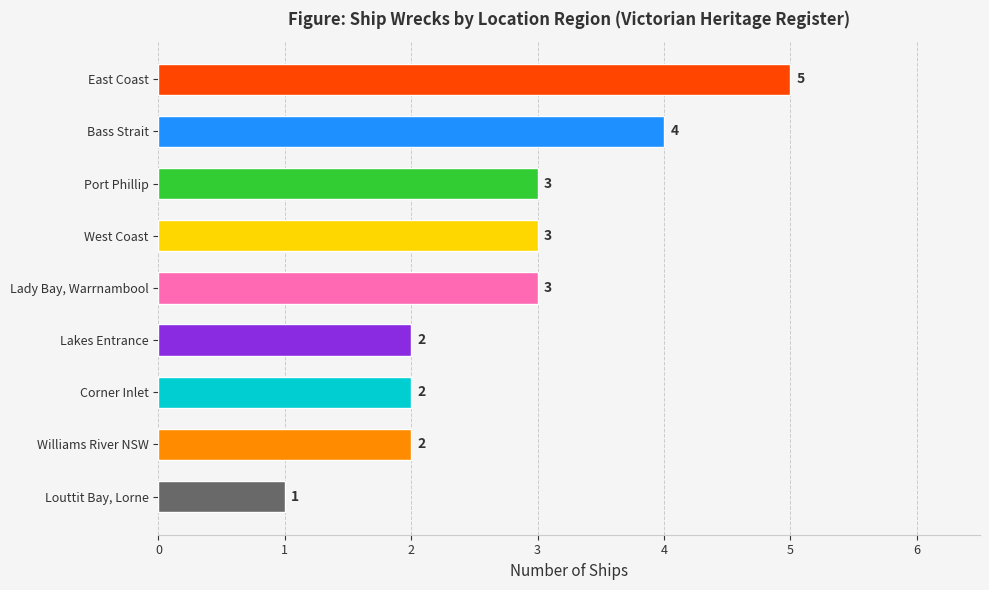

How many data points does each series have?

9